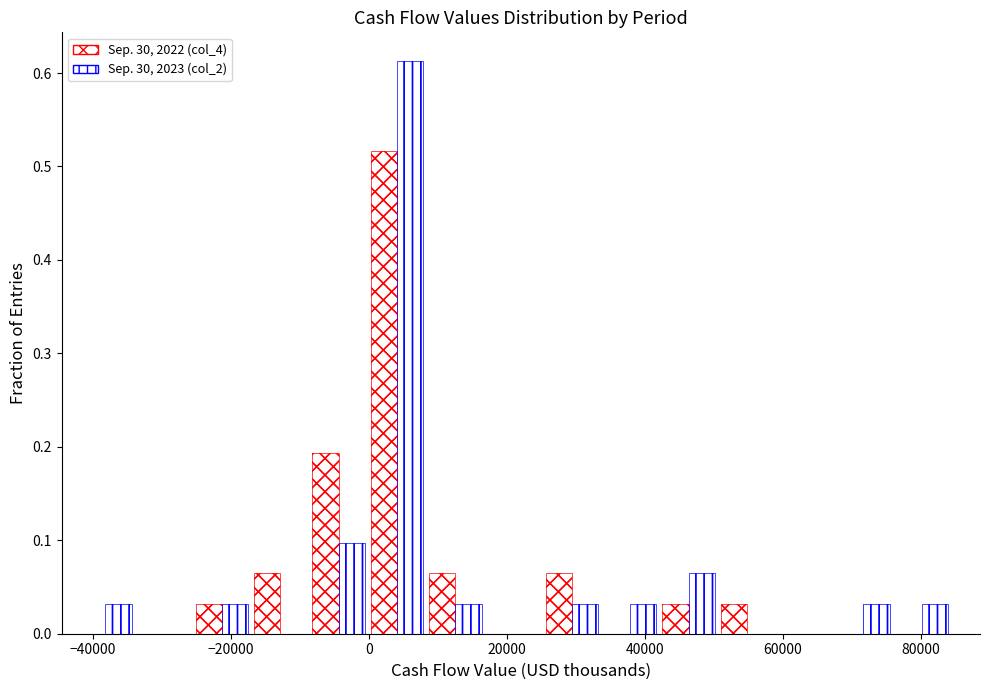

In the Sep. 30, 2022 (col_4) series, which range on the x-axis has the tallest bar?

0 to 8000